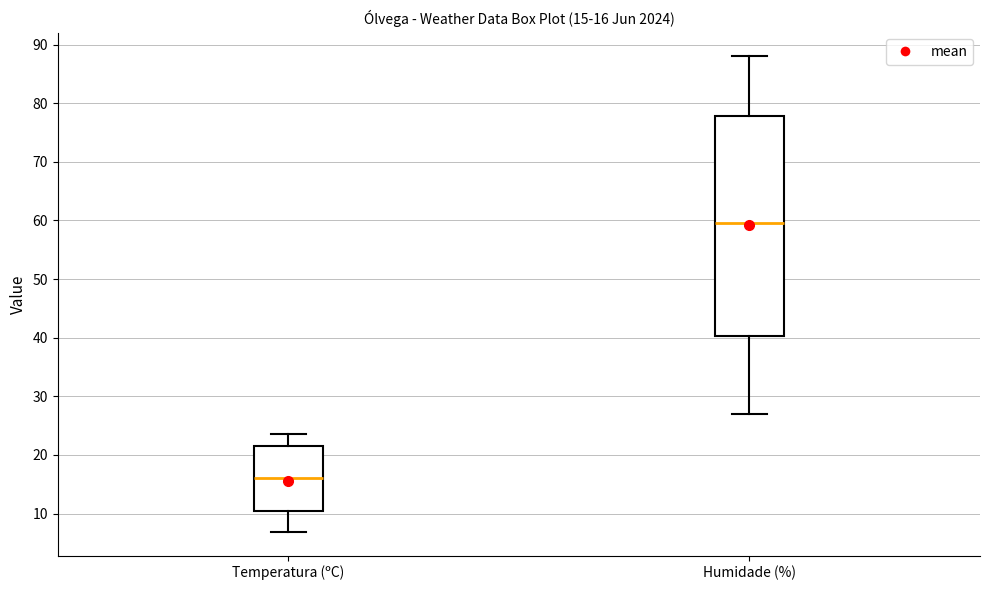

Which box has the highest median line?

Humidade (%)